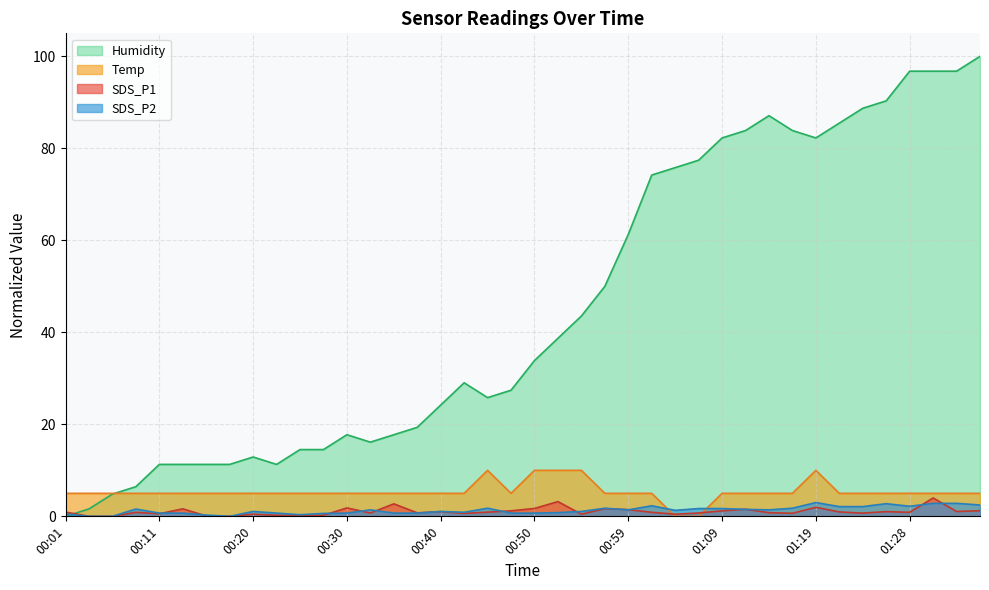

How many series are shown in this chart?

4